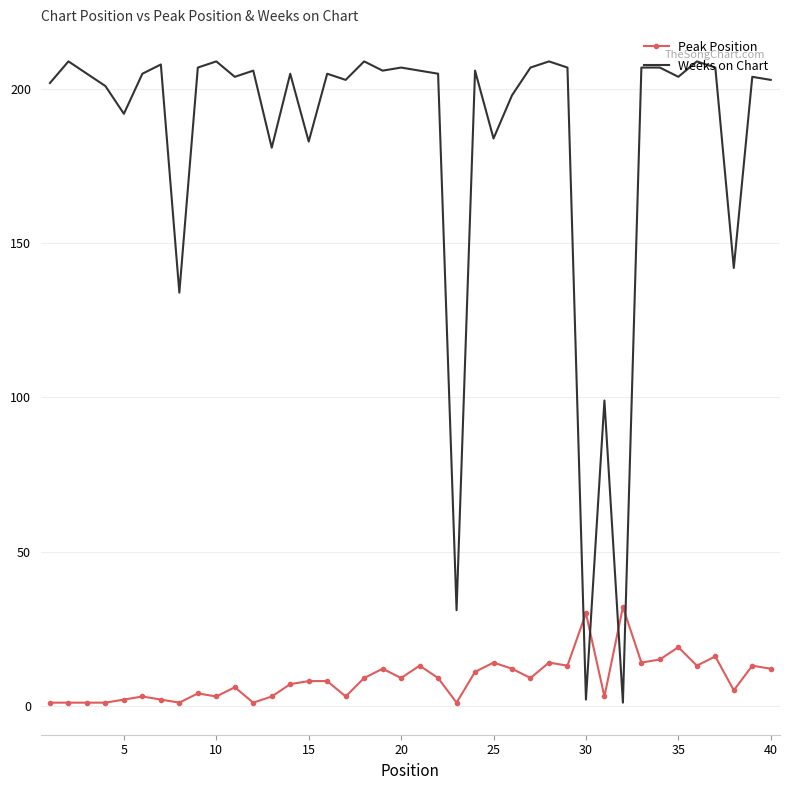

Rank the series by their average value, from lowest to highest.

Peak Position, Weeks on Chart